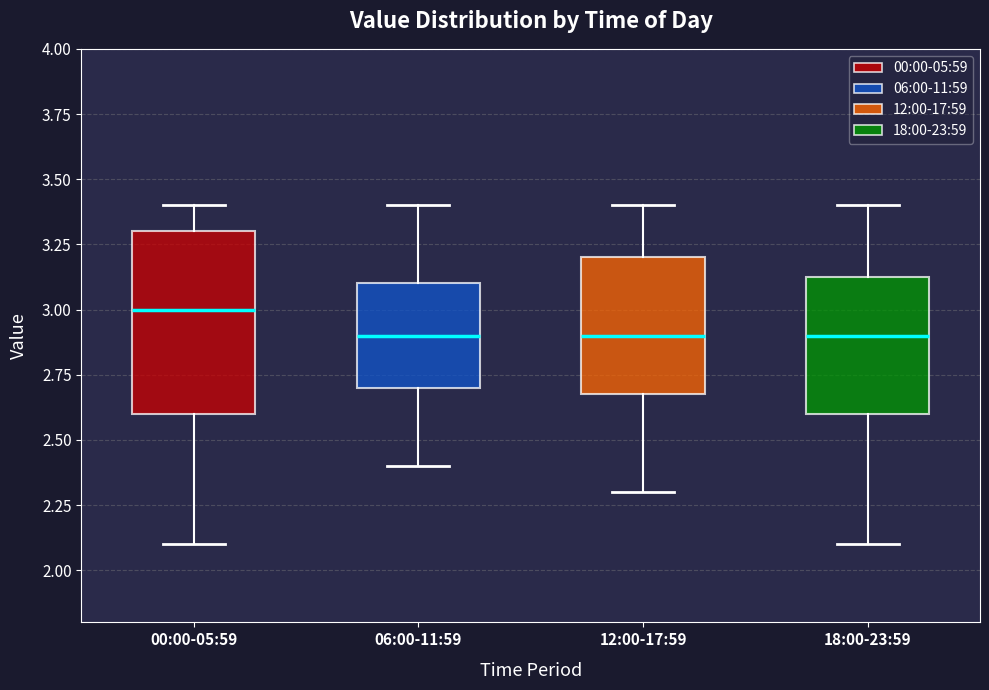

Reading left to right, transcribe this box plot: for each box, give where its median line is, the range the box spans, and where its two whiskers end, as read against the y-axis. The values are not printed on the chart, so give them approximately, as read against the axis.

00:00-05:59: median 3.00, box 2.60 to 3.30, whiskers 2.10 to 3.40
06:00-11:59: median 2.90, box 2.70 to 3.10, whiskers 2.40 to 3.40
12:00-17:59: median 2.90, box 2.70 to 3.20, whiskers 2.30 to 3.40
18:00-23:59: median 2.90, box 2.60 to 3.15, whiskers 2.10 to 3.40